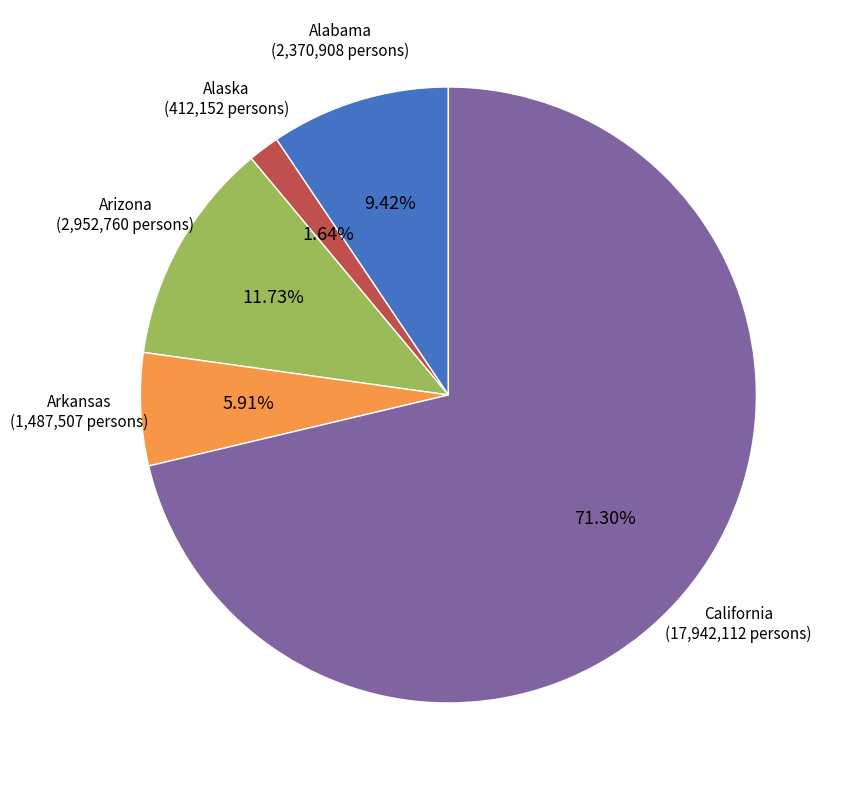

How many segments does this pie chart have?

5